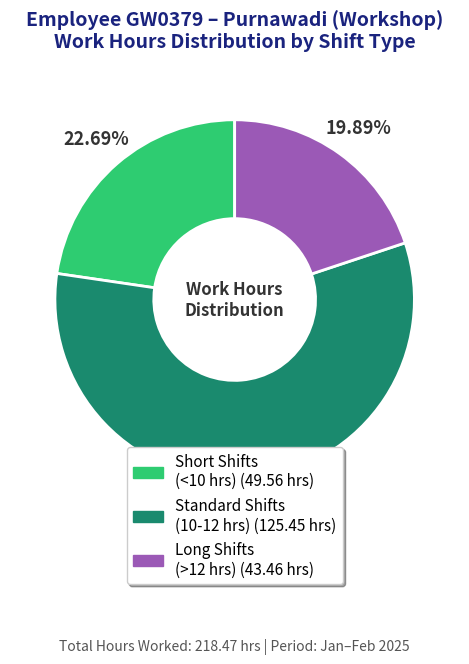

Is there any slice that represents more than half of the pie?

Yes